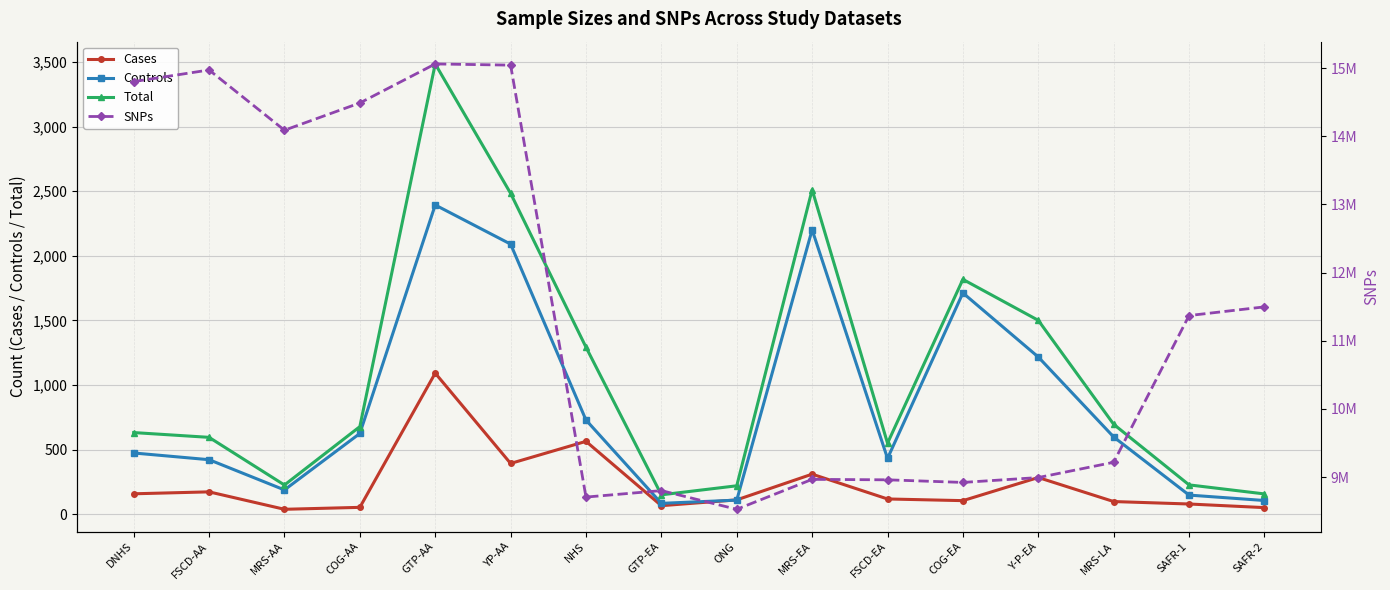

What position from the left is MRS-LA?

14